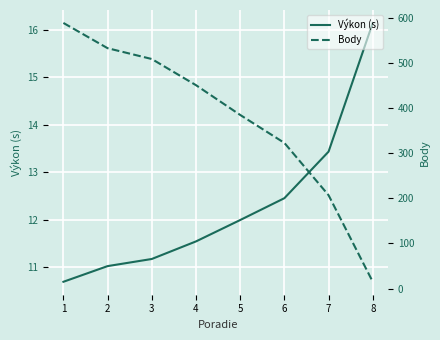

True or false: Výkon (s) has more than 1 points higher than both neighbors.

False